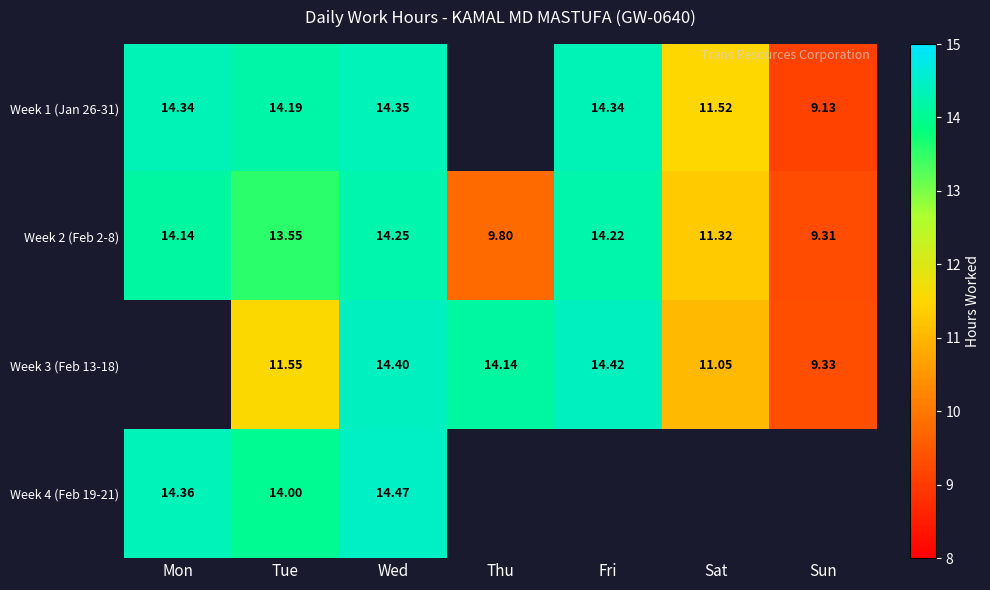

Rank the categories by Week 2 (Feb 2-8) value from highest to lowest.

Wed, Fri, Mon, Tue, Sat, Thu, Sun